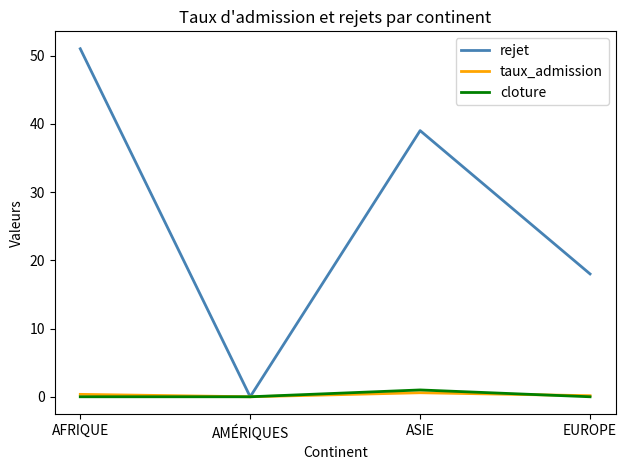

Which series has the widest spread of values?

rejet